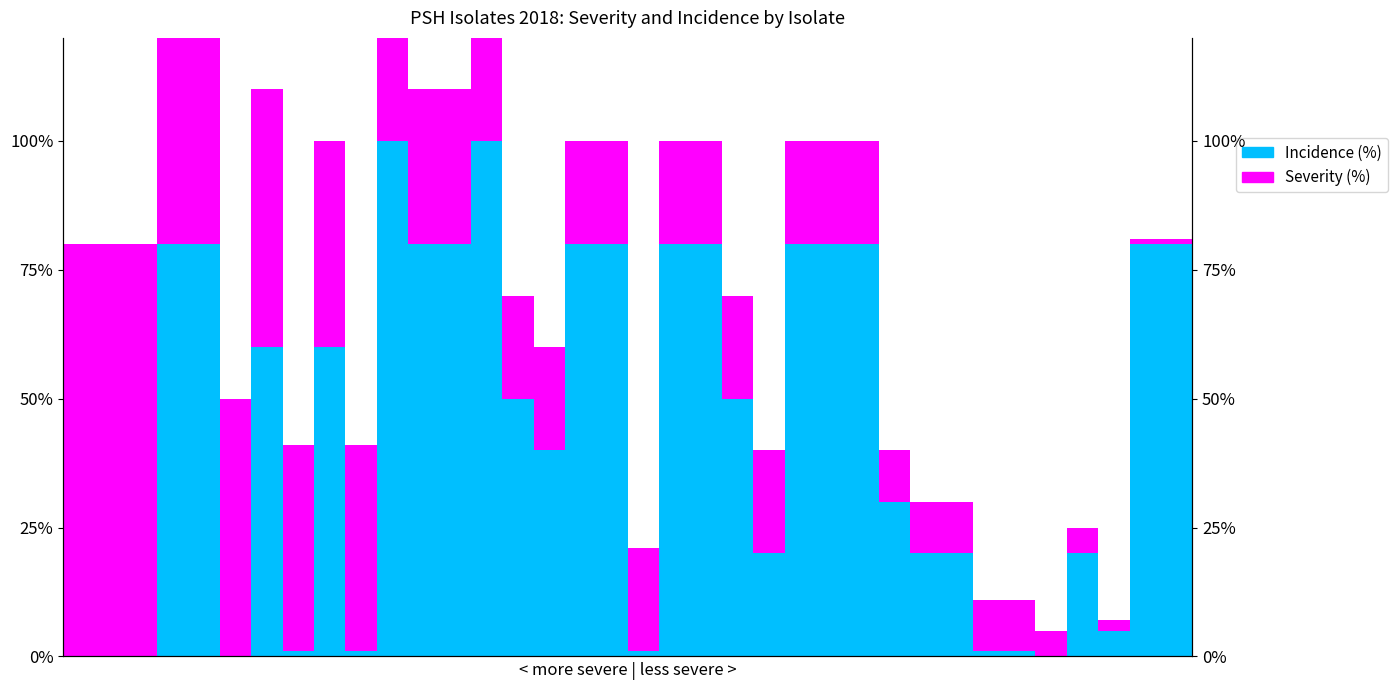

What is the approximate value of Severity (%) at 18, to the nearest 5?

20